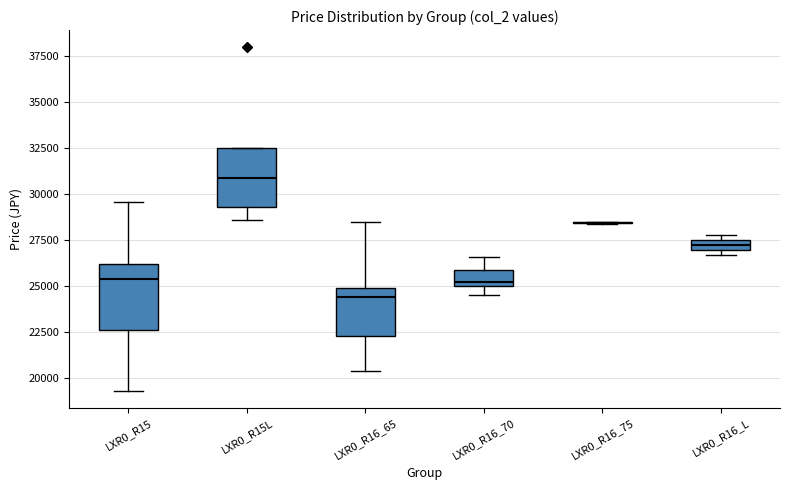

Where is the lower edge of the box for LXR0_R16_65 on the y-axis? The values are not printed on the chart, so give them approximately, as read against the axis.

22500